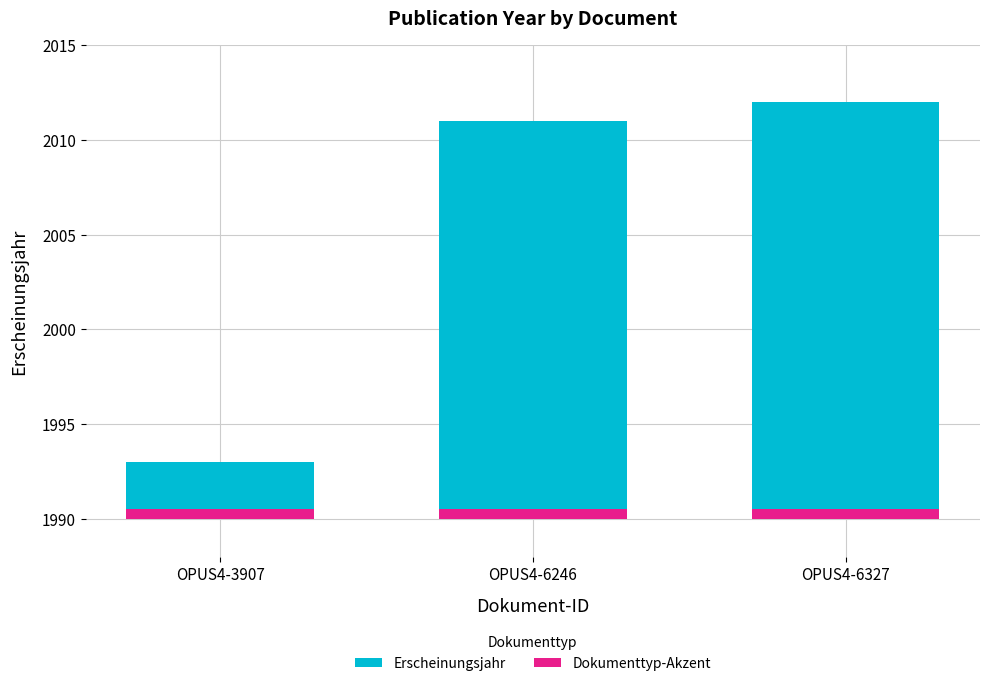

What is the sum of the Dokumenttyp-Akzent values at OPUS4-6327 and OPUS4-6246?

1.0